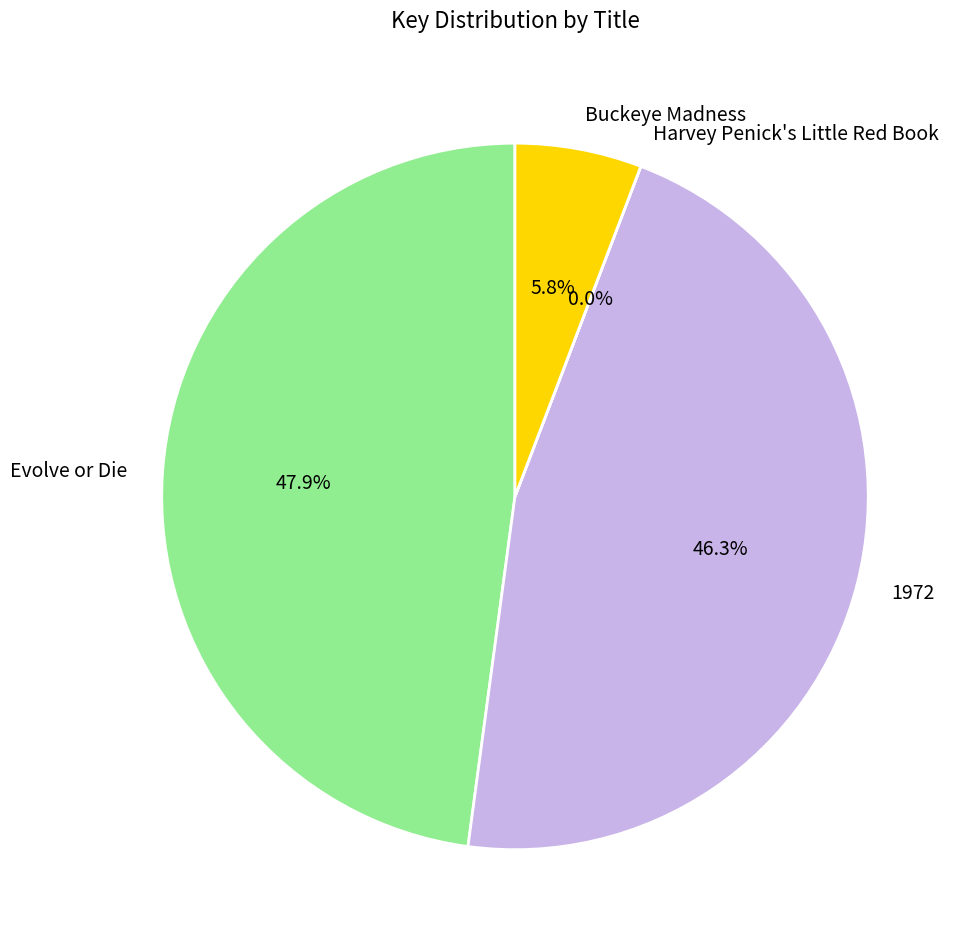

Combined, do Evolve or Die and 1972 account for over 50%?

Yes